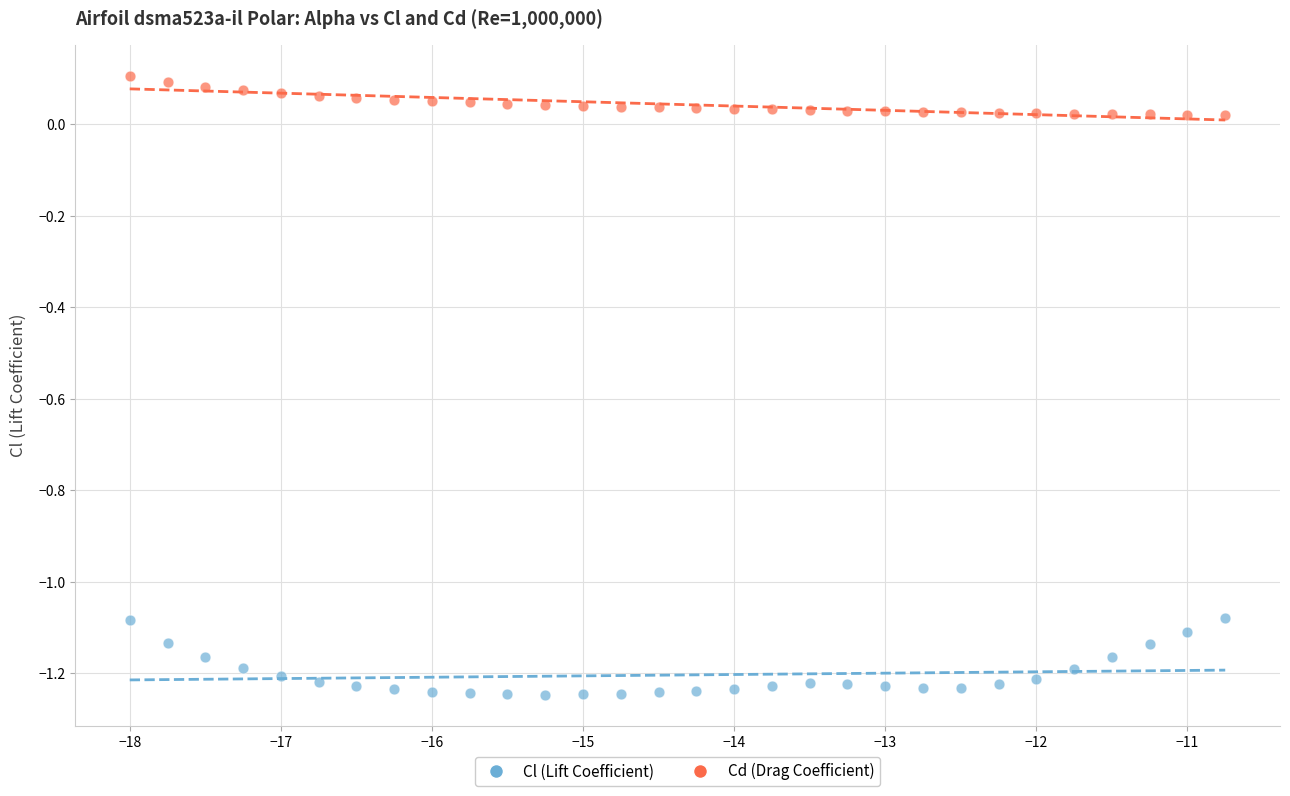

Which series reaches the maximum Y coordinate?

Cd (Drag Coefficient)